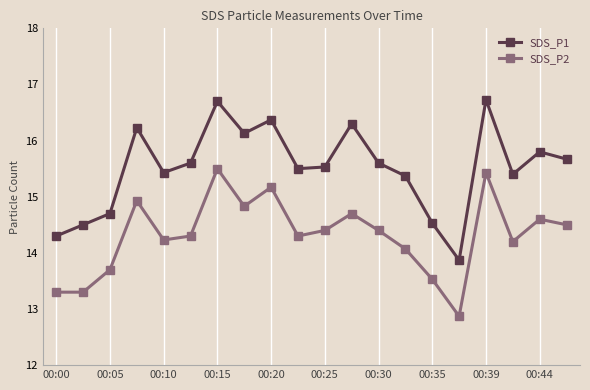

Which series has the largest total across all categories?

SDS_P1